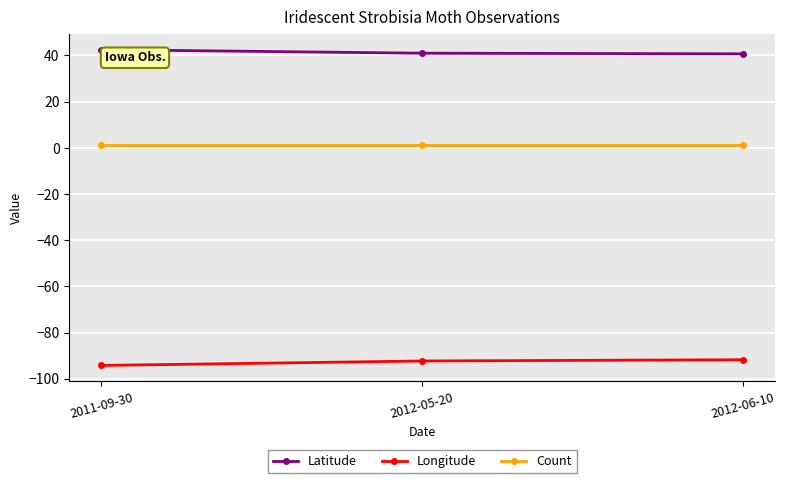

How many series are shown in this chart?

3